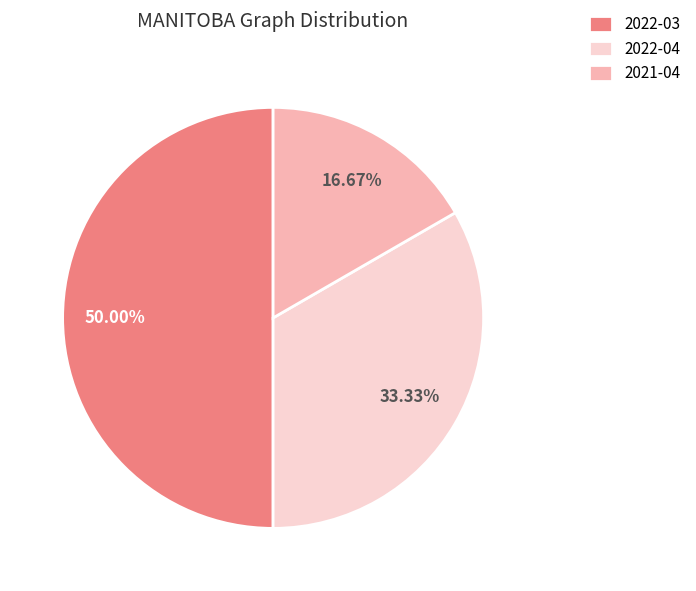

Is it true that 2022-04 is 33% of the pie?

True